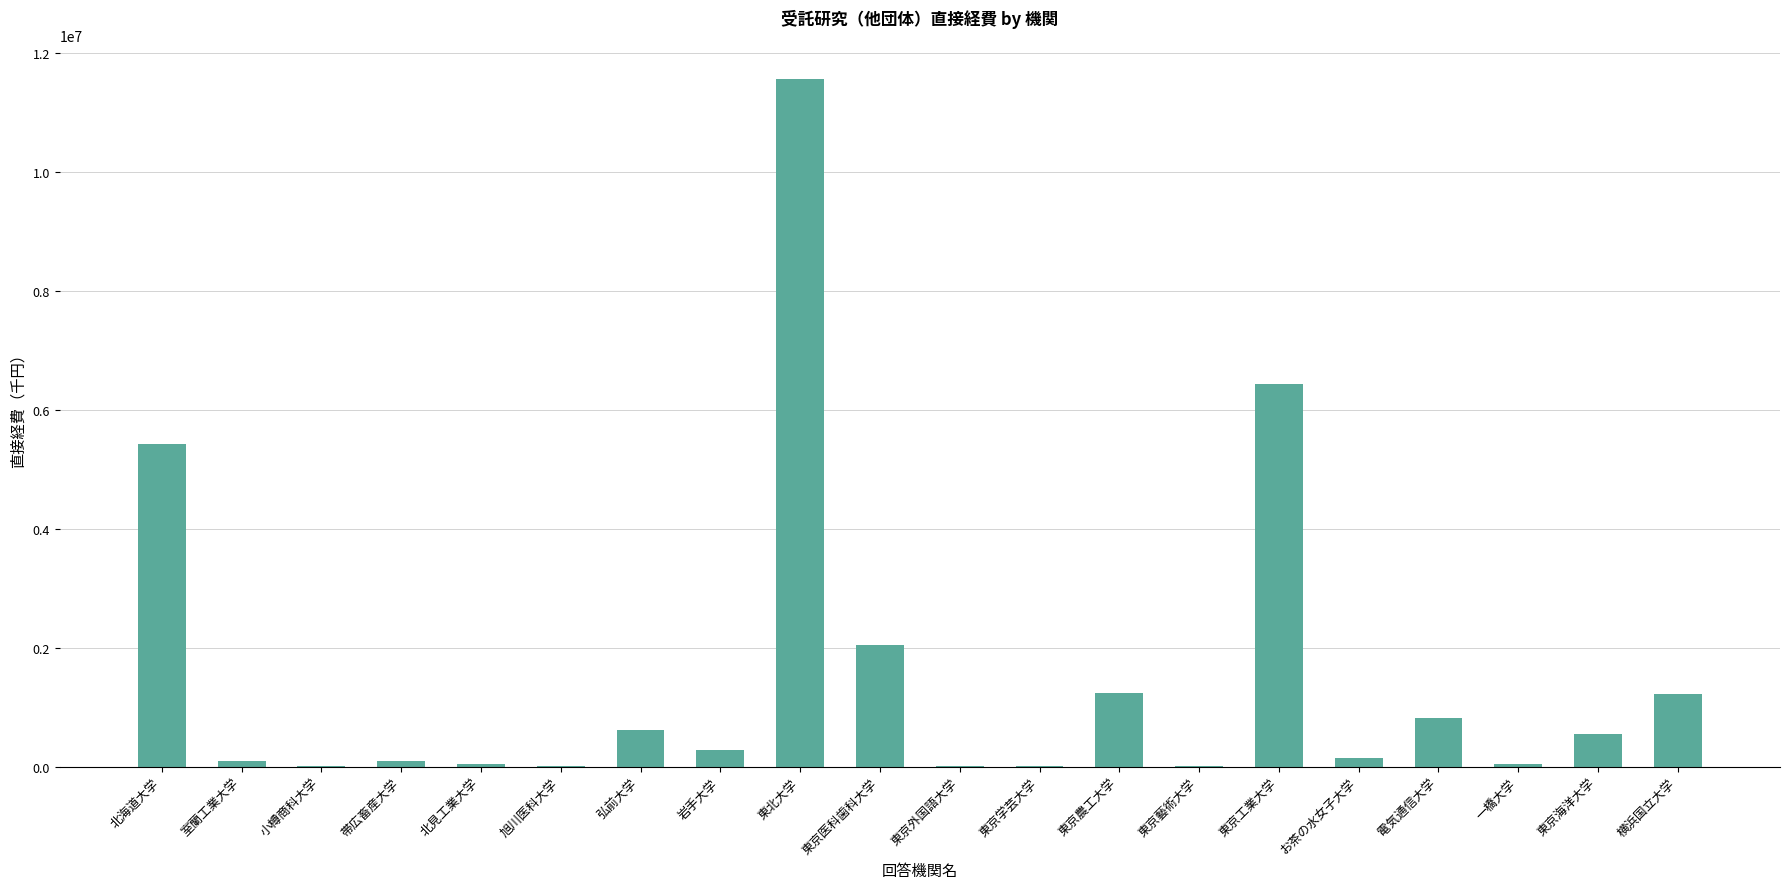

What is the ratio of the value at 東京工業大学 to the value at 北海道大学?

1.2